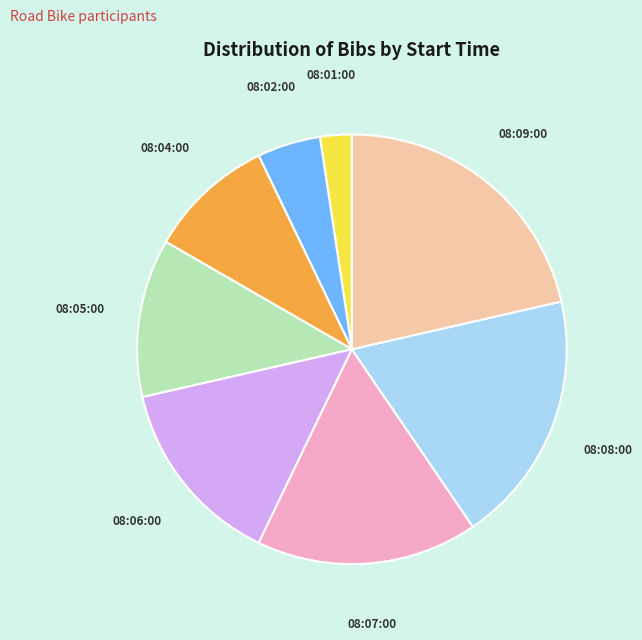

Count the number of slices in the pie.

8